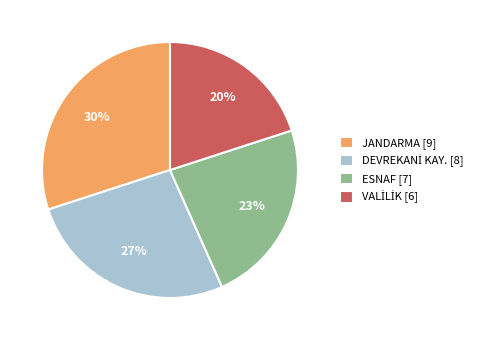

Is ESNAF the majority of the pie?

No